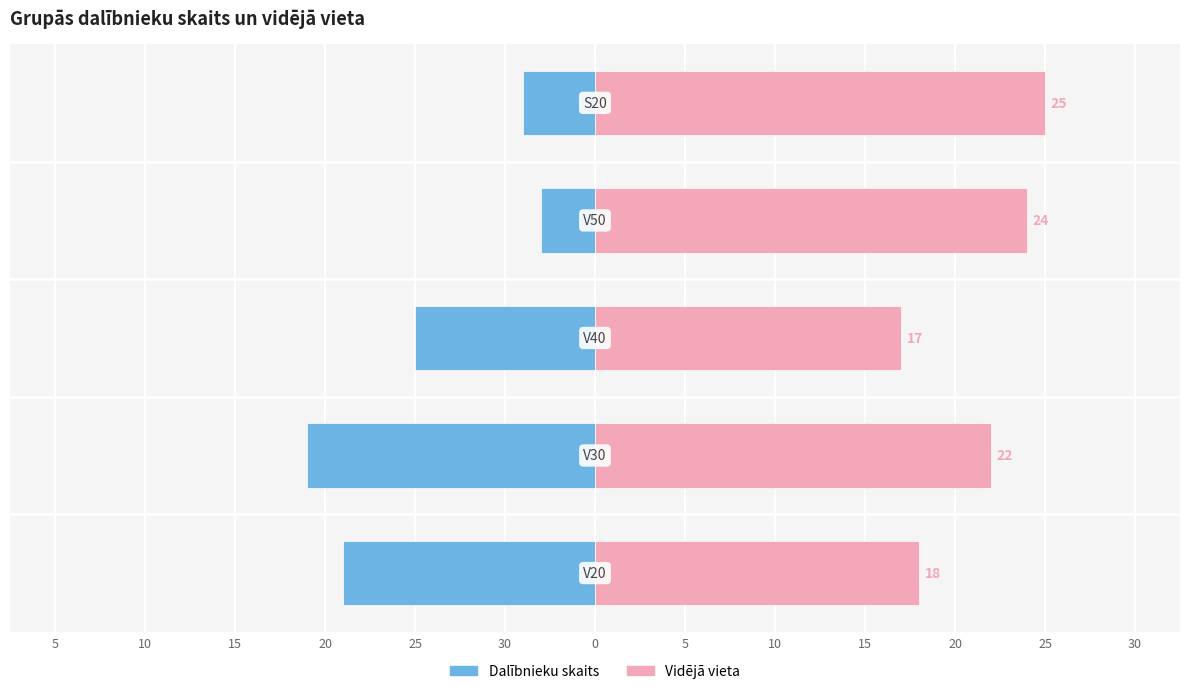

What is the value of the Dalībnieku skaits bar at the 3rd from the left?

-10